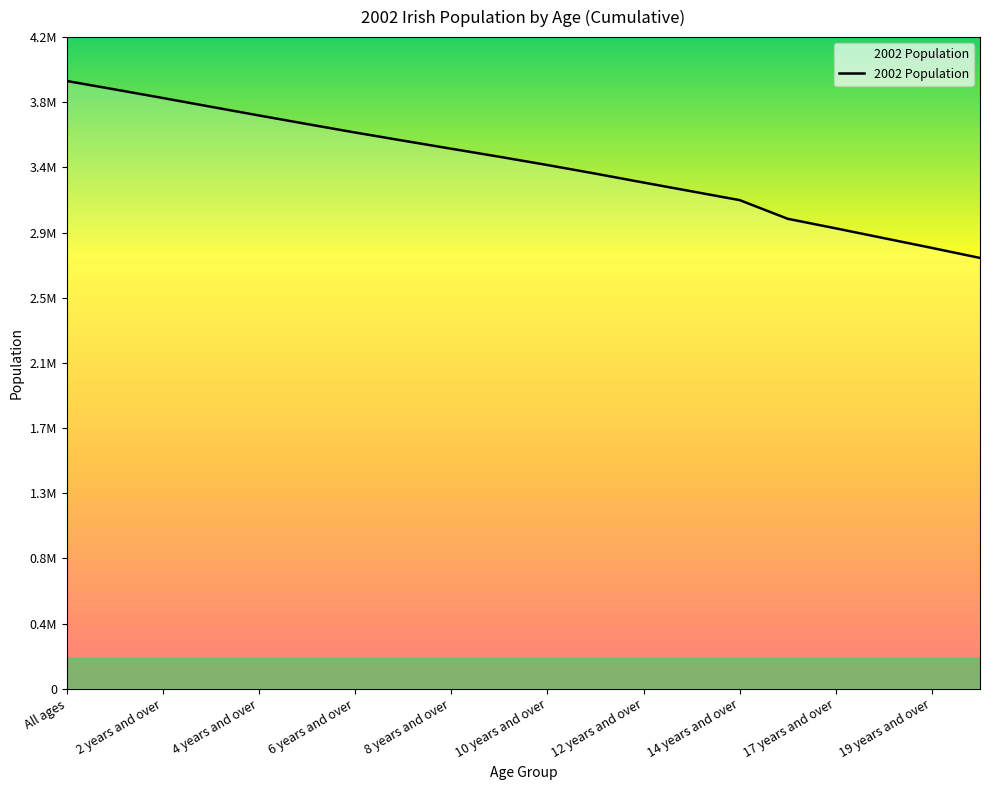

What is the label of the 9th point from the left?

8 years and over